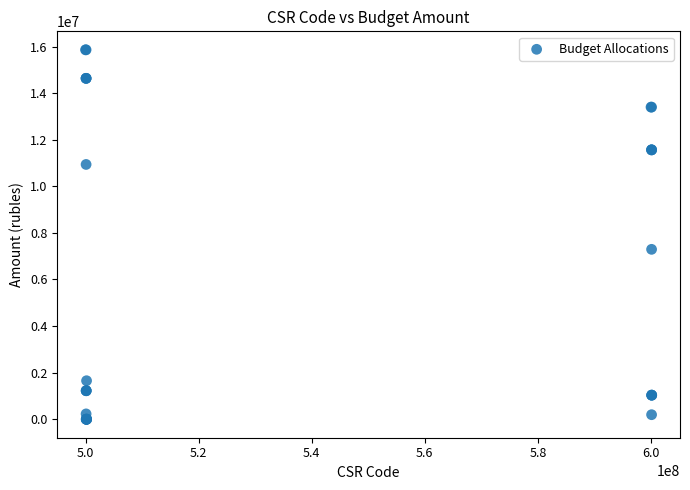

What Y value in the scatter plot is closest to 7930283?

7294500.0